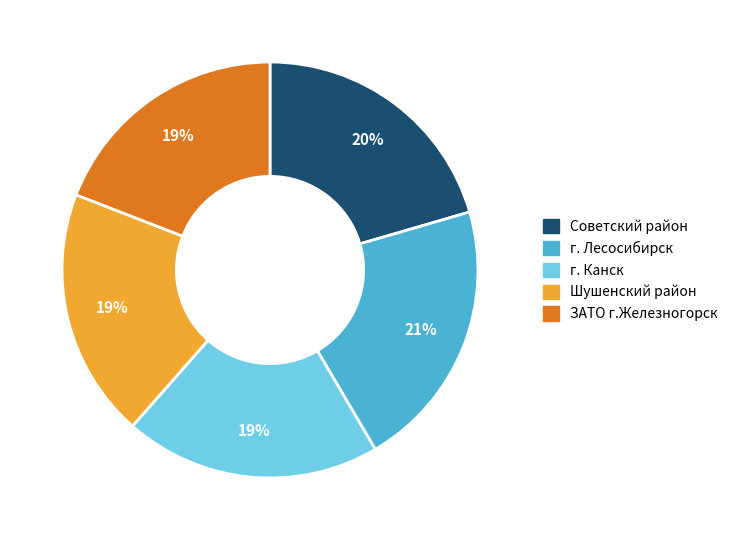

What is the smallest slice in the pie chart?

ЗАТО г.Железногорск